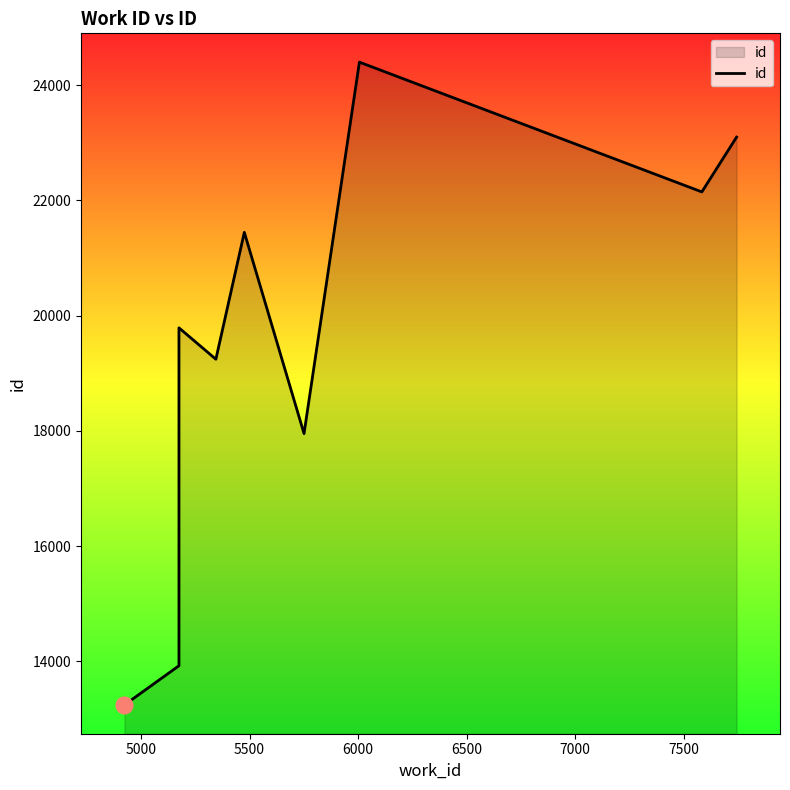

Is it true that the value at 4500 is 8616?

False